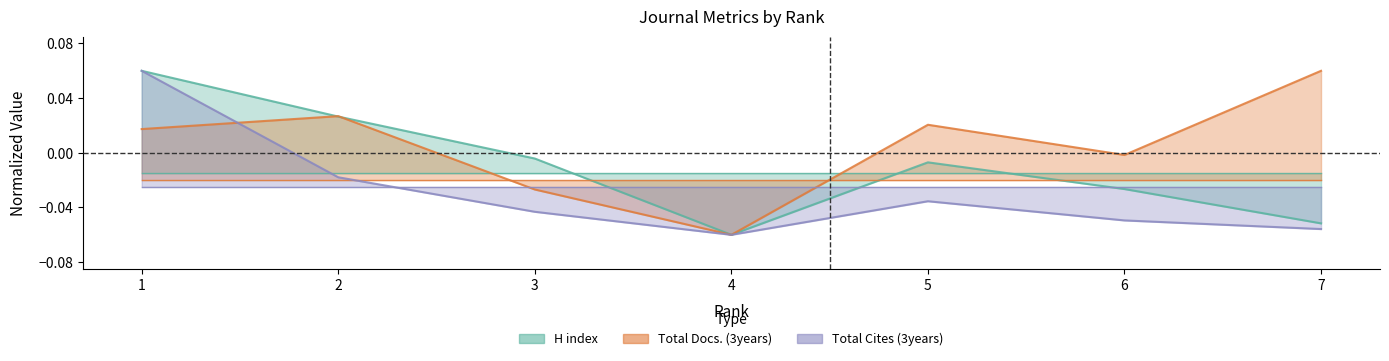

The Total Docs. (3years) series shows -0.0 at 6. True or false?

False